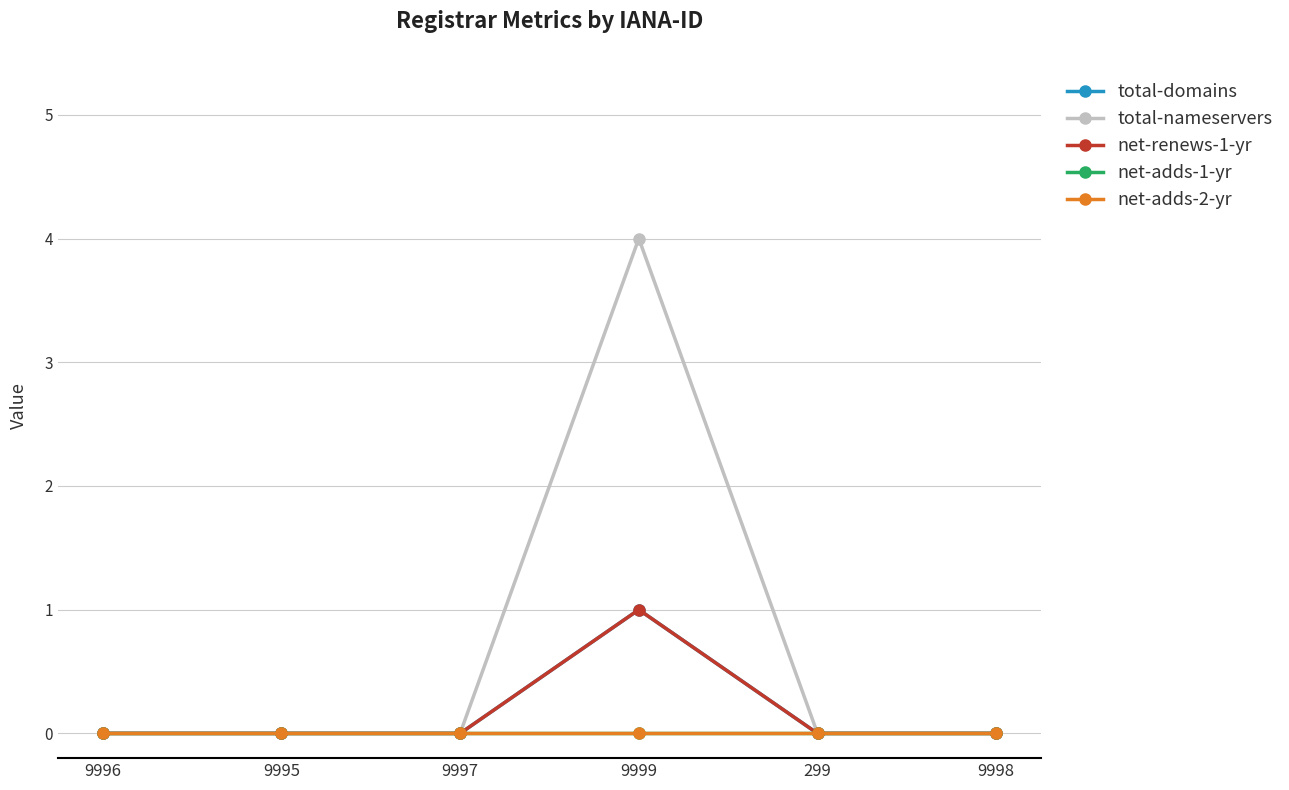

How many interior local peaks does the net-renews-1-yr series have?

1